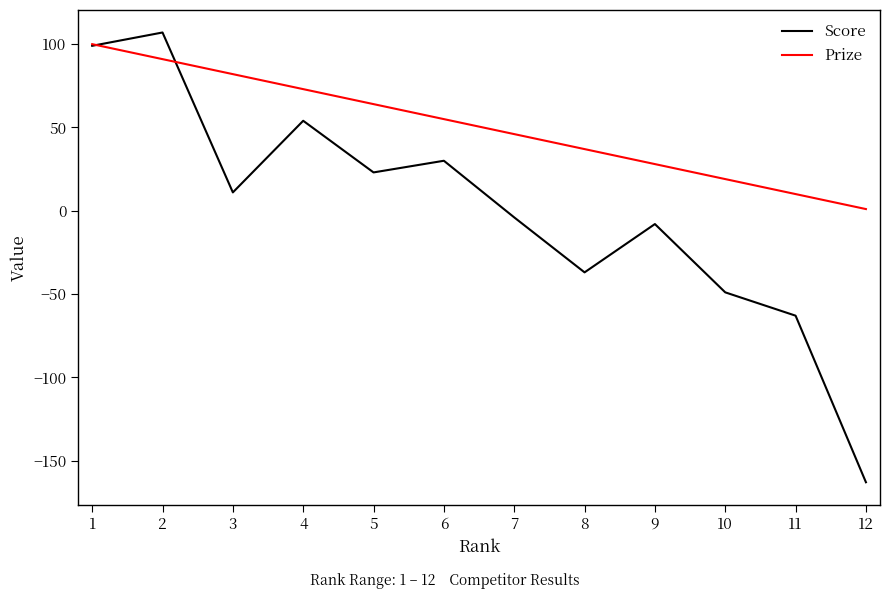

Between 5 and 10, which series saw the biggest shift?

Score